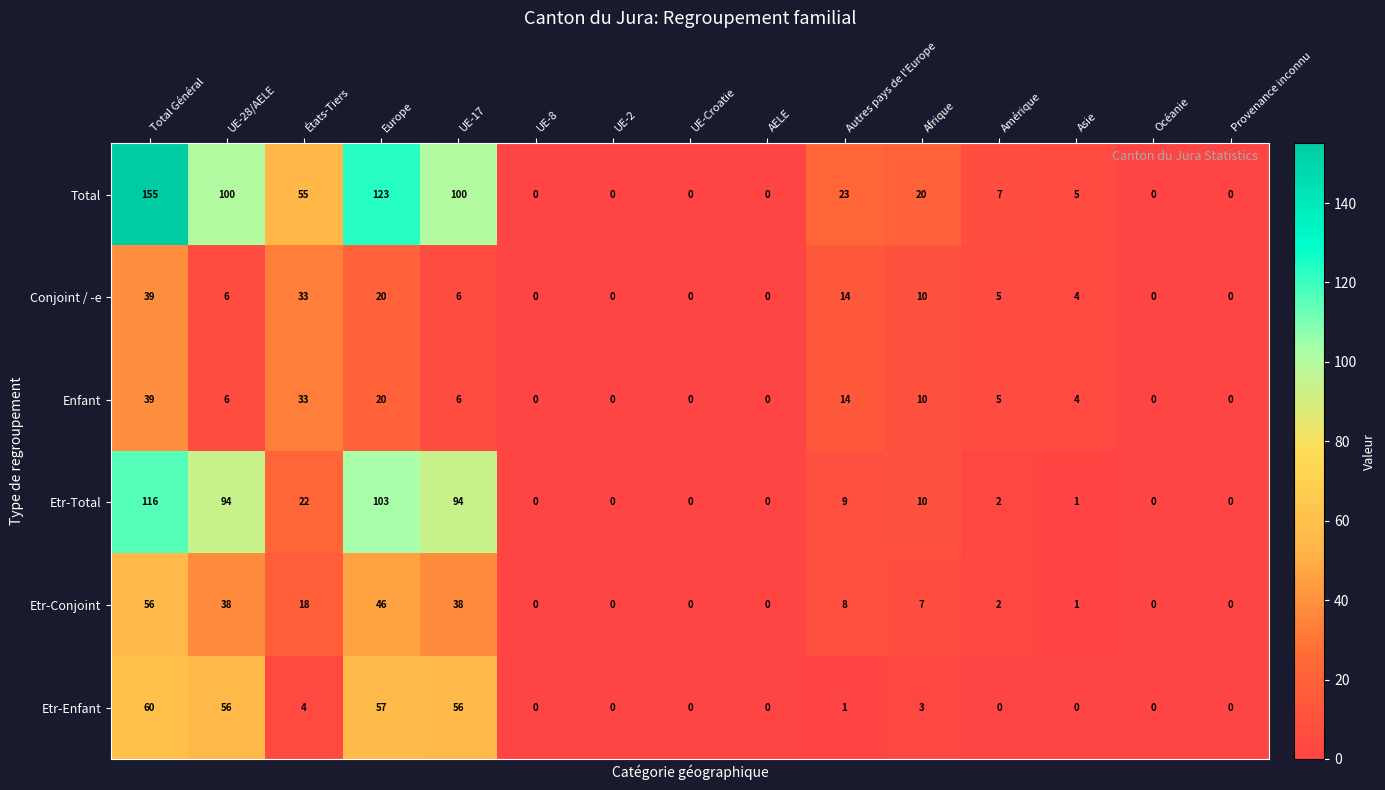

What is the maximum value for Enfant?

39